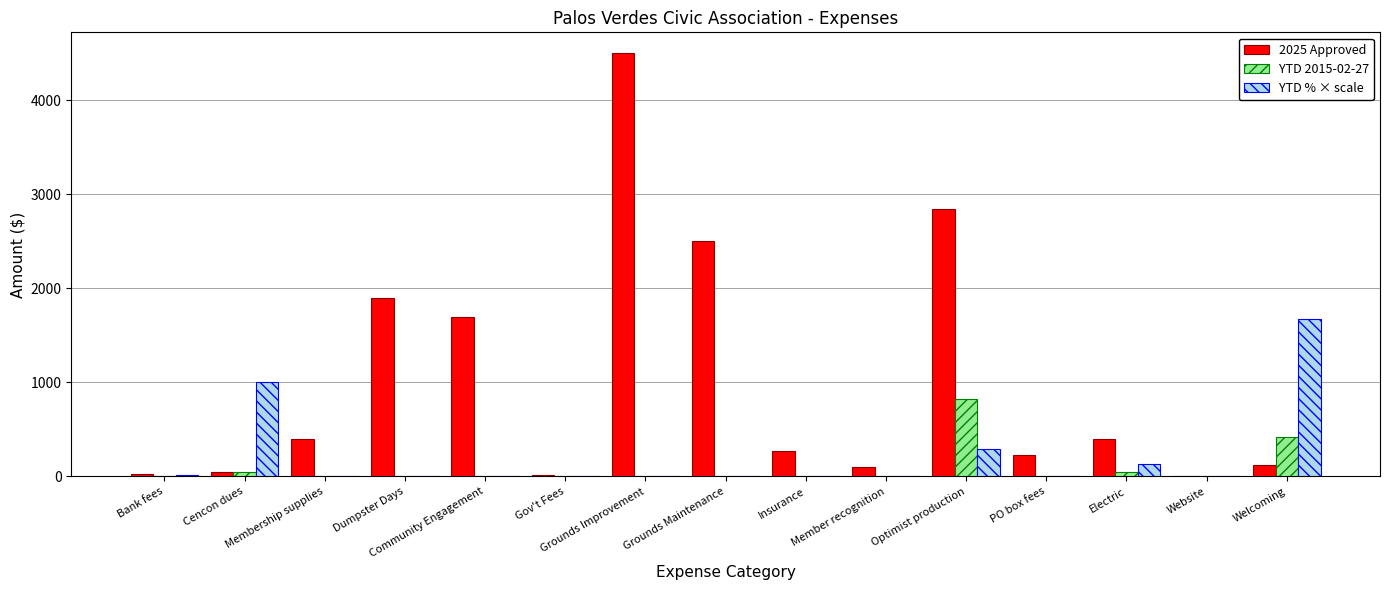

Is it true that YTD 2015-02-27 equals 823.0 at Optimist production?

True